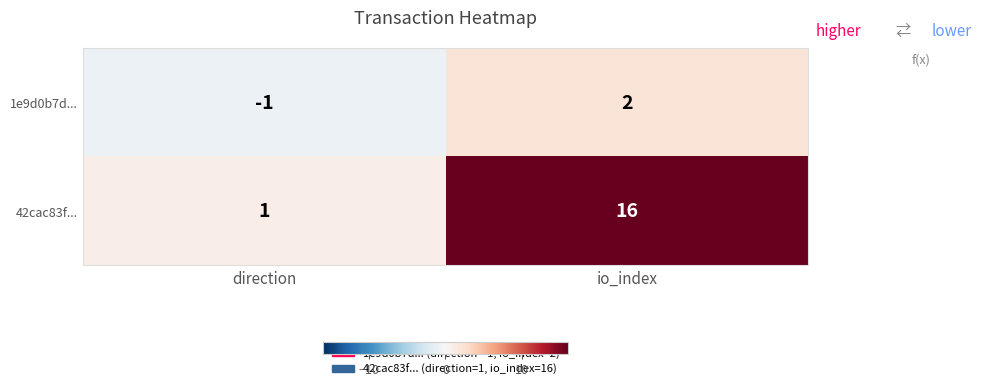

What is the difference between the highest and lowest values at io_index?

14